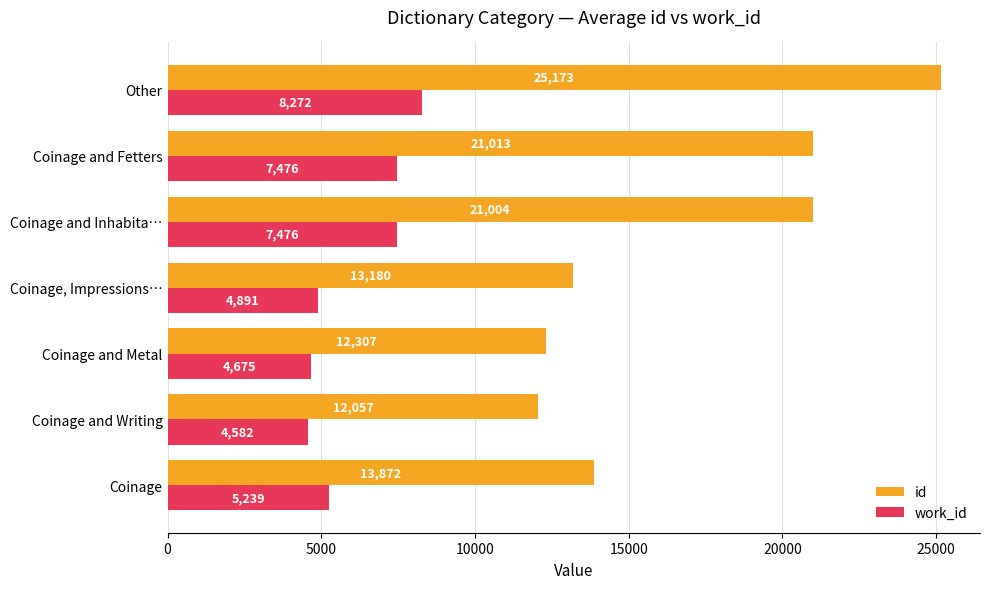

The value of id at Coinage is 13872.0. True or false?

True